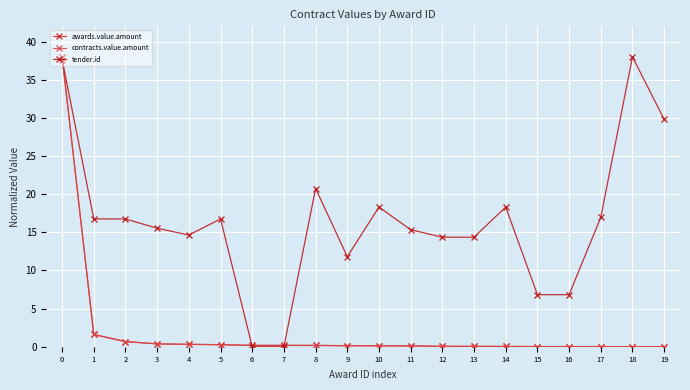

Is this an area chart (filled region under the line)?

No